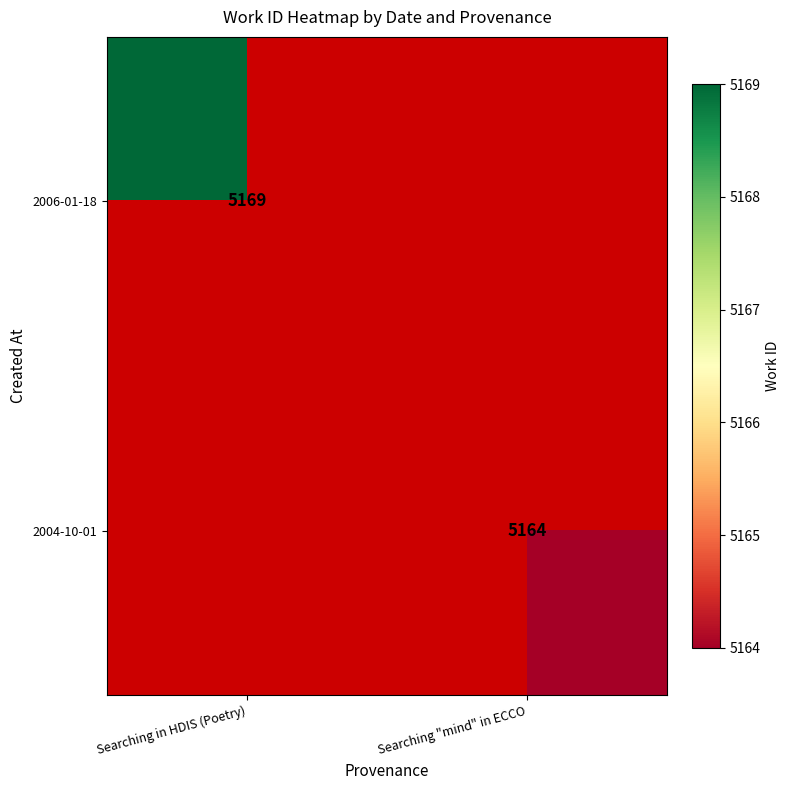

The 2004-10-01 series shows 5164 at Searching "mind" in ECCO. True or false?

True